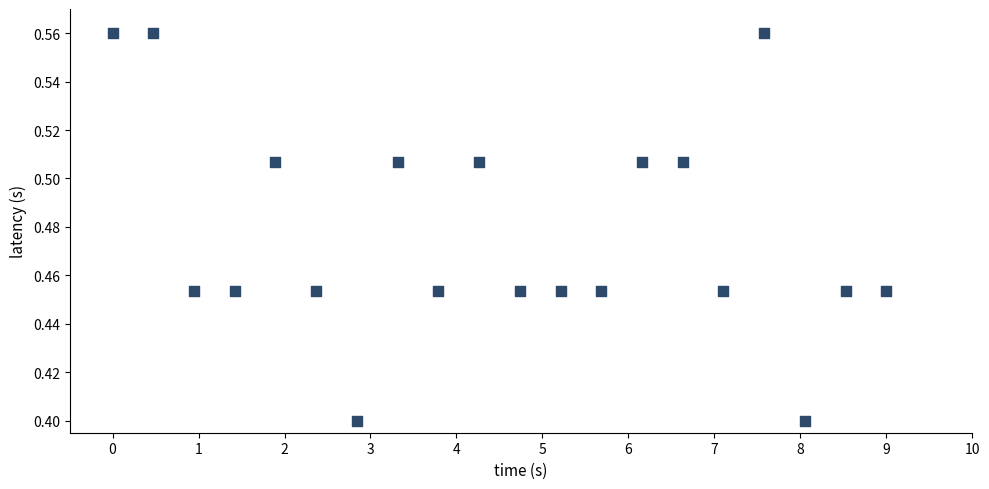

What is the range of X values (max minus min)?

9.0